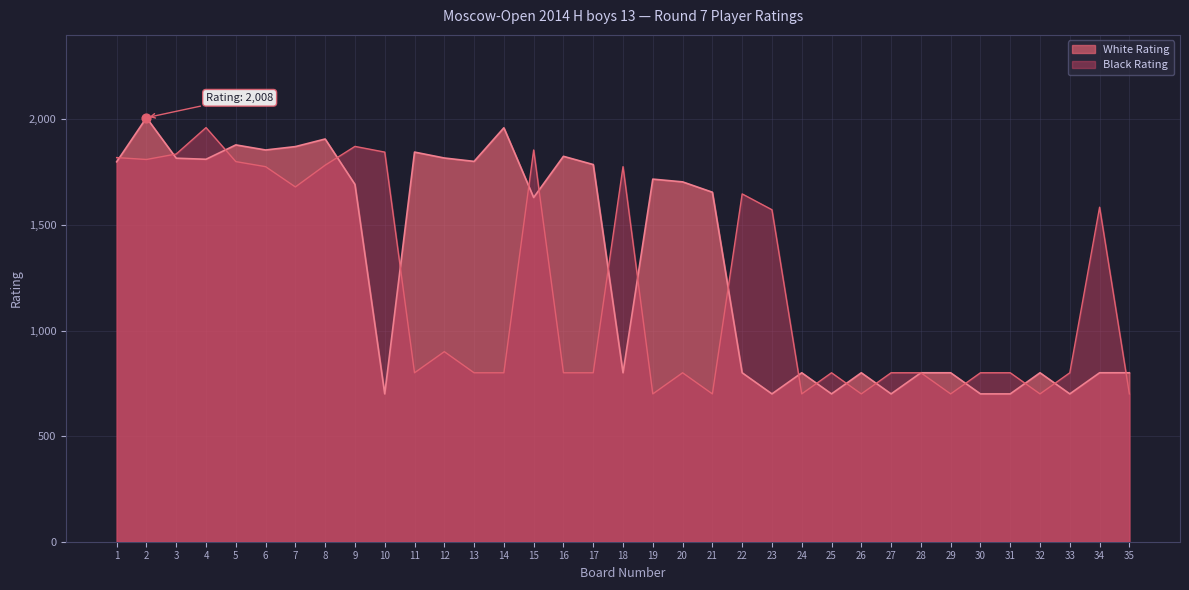

At which category is the sum across all series the highest?

2